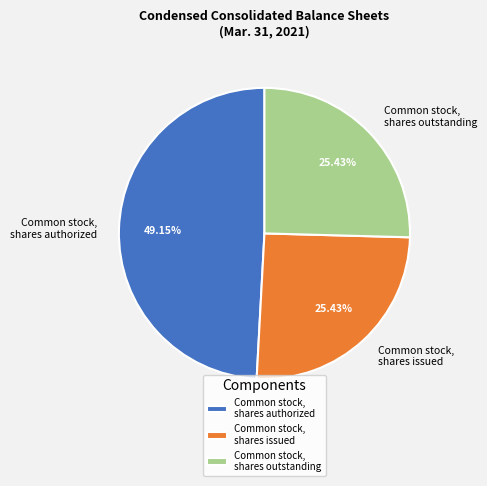

How many segments does this pie chart have?

3